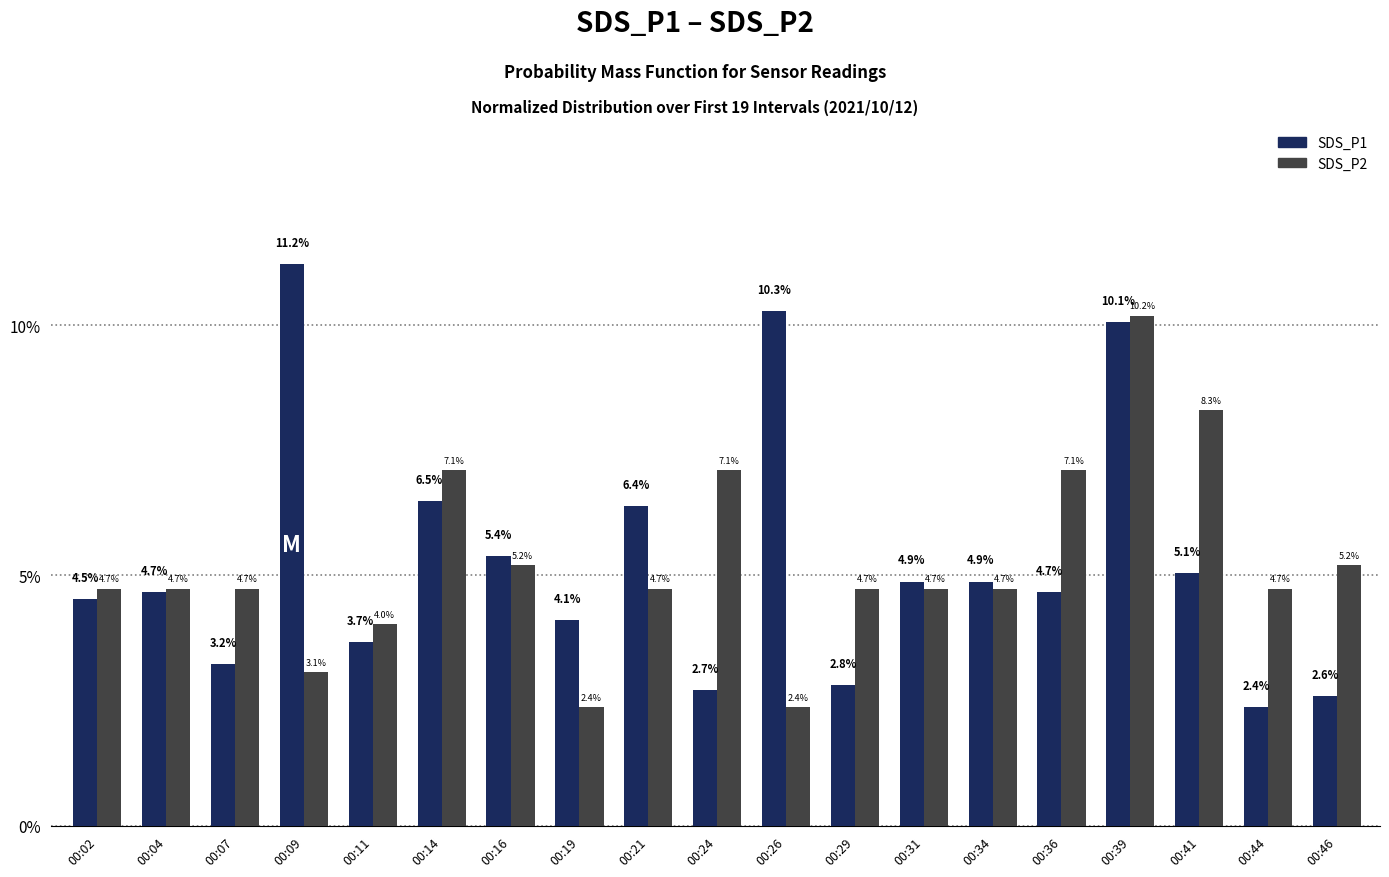

Reading left to right, transcribe all the data shown in this chart.

SDS_P1: 00:02=4.5	00:04=4.7	00:07=3.2	00:09=11.2	00:11=3.7	00:14=6.5	00:16=5.4	00:19=4.1	00:21=6.4	00:24=2.7	00:26=10.3	00:29=2.8	00:31=4.9	00:34=4.9	00:36=4.7	00:39=10.1	00:41=5.1	00:44=2.4	00:46=2.6
SDS_P2: 00:02=4.7	00:04=4.7	00:07=4.7	00:09=3.1	00:11=4.0	00:14=7.1	00:16=5.2	00:19=2.4	00:21=4.7	00:24=7.1	00:26=2.4	00:29=4.7	00:31=4.7	00:34=4.7	00:36=7.1	00:39=10.2	00:41=8.3	00:44=4.7	00:46=5.2